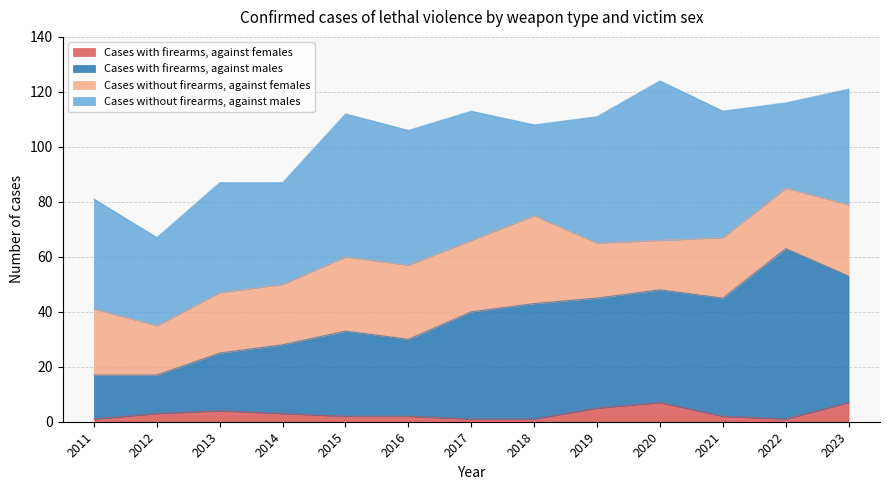

True or false: Cases with firearms, against females and Cases with firearms, against males cross at least once.

False